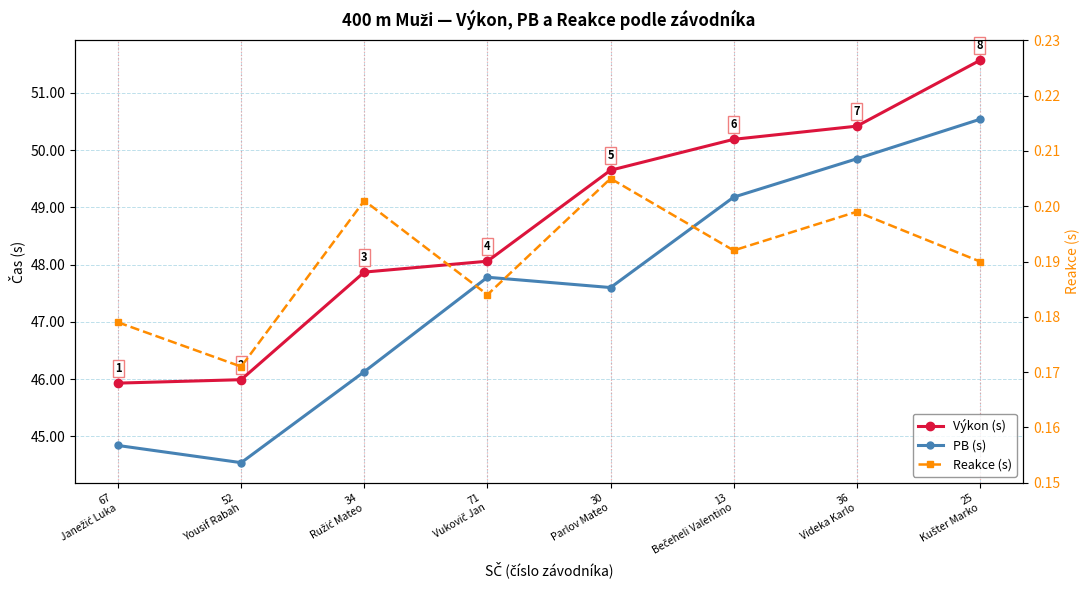

What is the difference between the highest and lowest values at 30
Parlov Mateo?

49.4